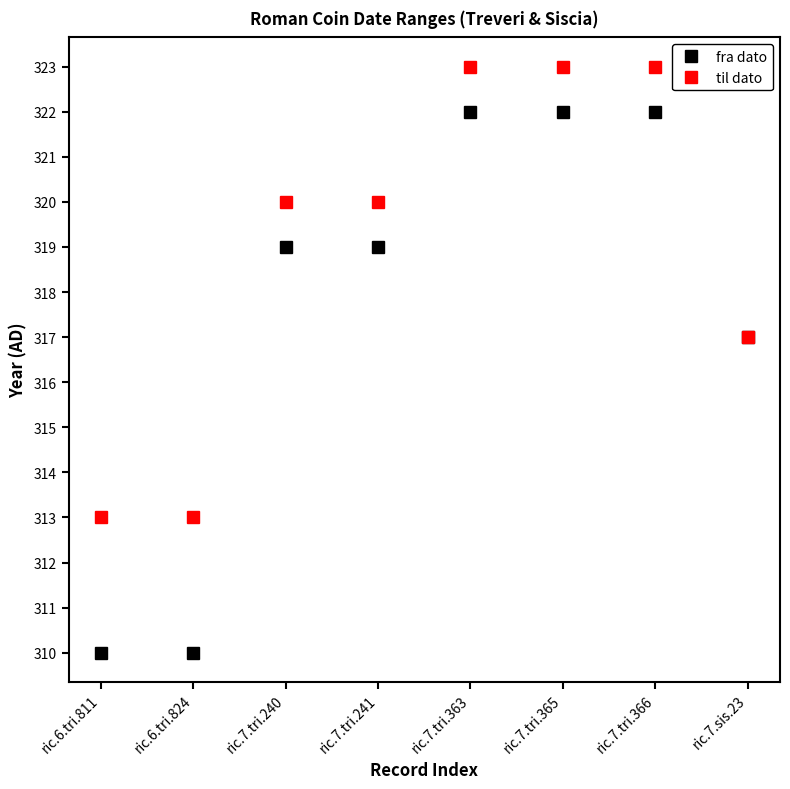

Does the chart have visible grid lines?

No